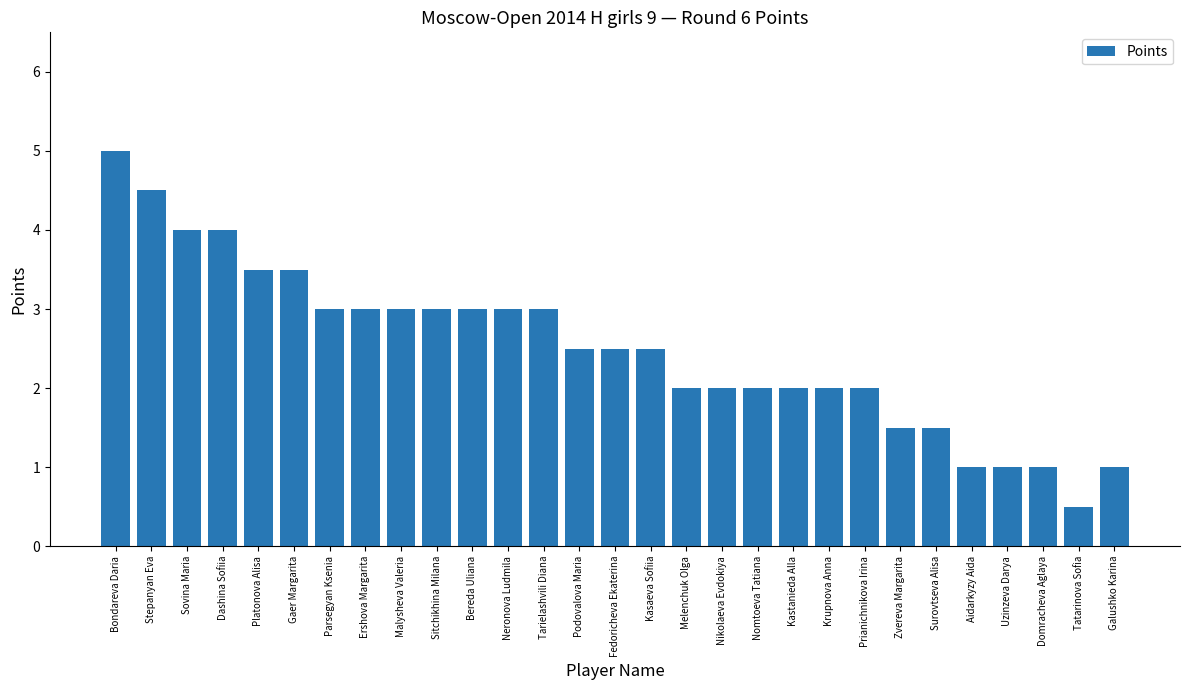

Reading left to right, extract all data points from this chart.

Bondareva Daria=5.0	Stepanyan Eva=4.5	Sovina Maria=4.0	Dashina Sofiia=4.0	Platonova Alisa=3.5	Gaer Margarita=3.5	Parsegyan Ksenia=3.0	Ershova Margarita=3.0	Malysheva Valeria=3.0	Sitchikhina Milana=3.0	Bereda Uliana=3.0	Neronova Ludmila=3.0	Tarielashvili Diana=3.0	Podovalova Maria=2.5	Fedoricheva Ekaterina=2.5	Kasaeva Sofiia=2.5	Melenchuk Olga=2.0	Nikolaeva Evdokiya=2.0	Nomtoeva Tatiana=2.0	Kastanieda Alla=2.0	Krupnova Anna=2.0	Prianichnikova Irina=2.0	Zvereva Margarita=1.5	Surovtseva Alisa=1.5	Aidarkyzy Aida=1.0	Uzinzeva Darya=1.0	Domracheva Aglaya=1.0	Tatarinova Sofia=0.5	Galushko Karina=1.0